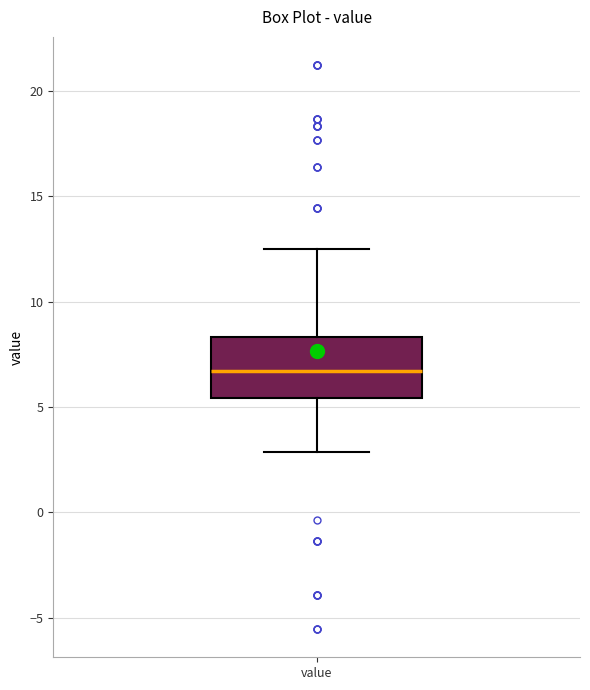

Where does the lower whisker of the box for value end on the y-axis? The values are not printed on the chart, so give them approximately, as read against the axis.

3.0